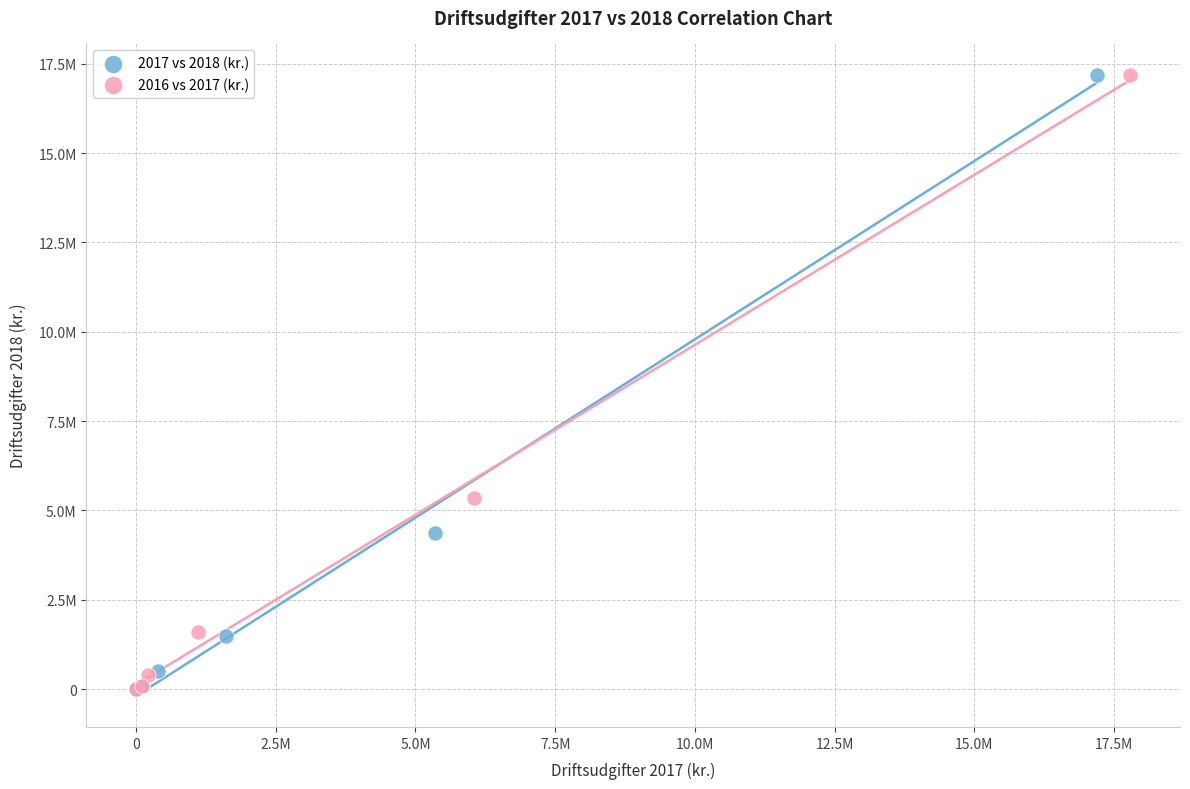

What are all the series names shown in the legend?

2017 vs 2018 (kr.), 2016 vs 2017 (kr.)